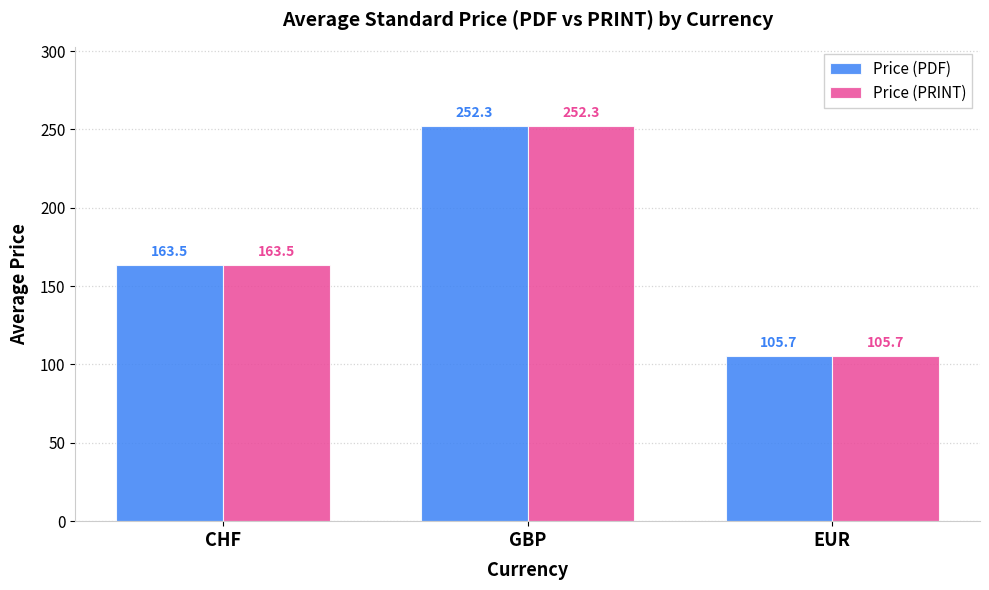

Reading left to right, what are all the values shown in this chart?

Price (PDF): CHF=163.5	GBP=252.3	EUR=105.7
Price (PRINT): CHF=163.5	GBP=252.3	EUR=105.7